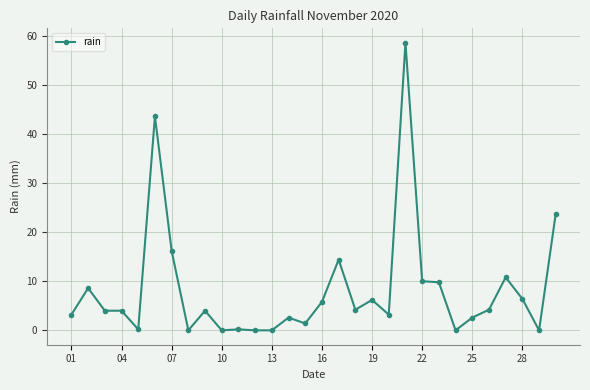

What is the maximum value shown in the chart?

58.6